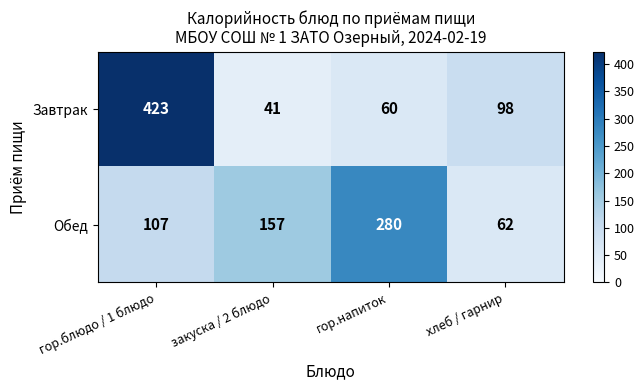

The value of Обед at закуска / 2 блюдо is 243. True or false?

False